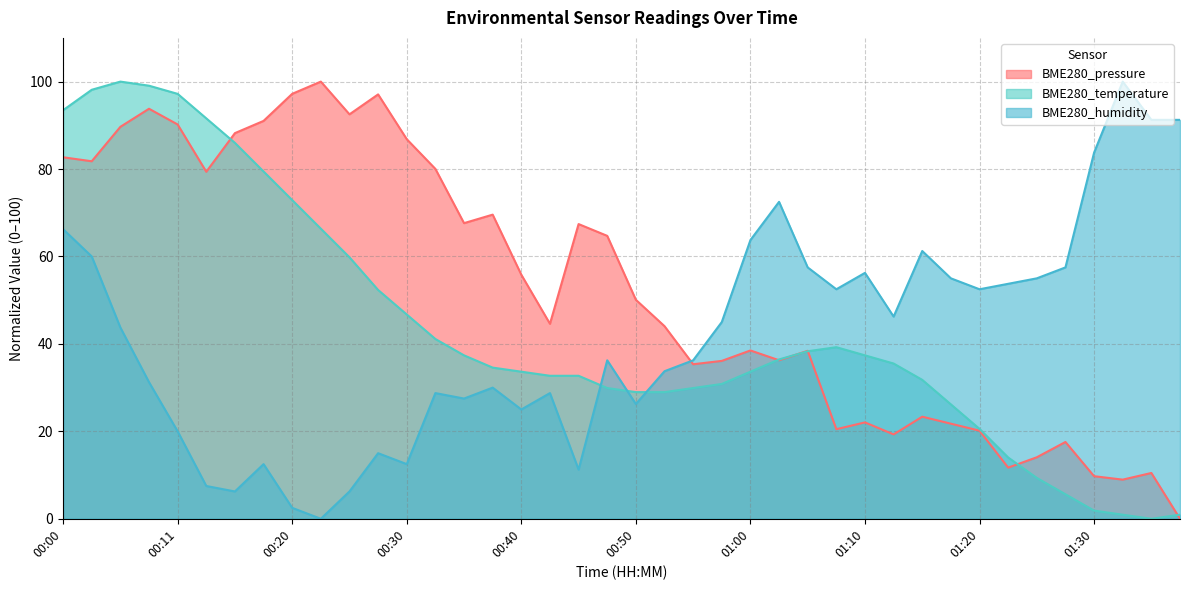

Rank the series by their average value, from lowest to highest.

BME280_humidity, BME280_temperature, BME280_pressure